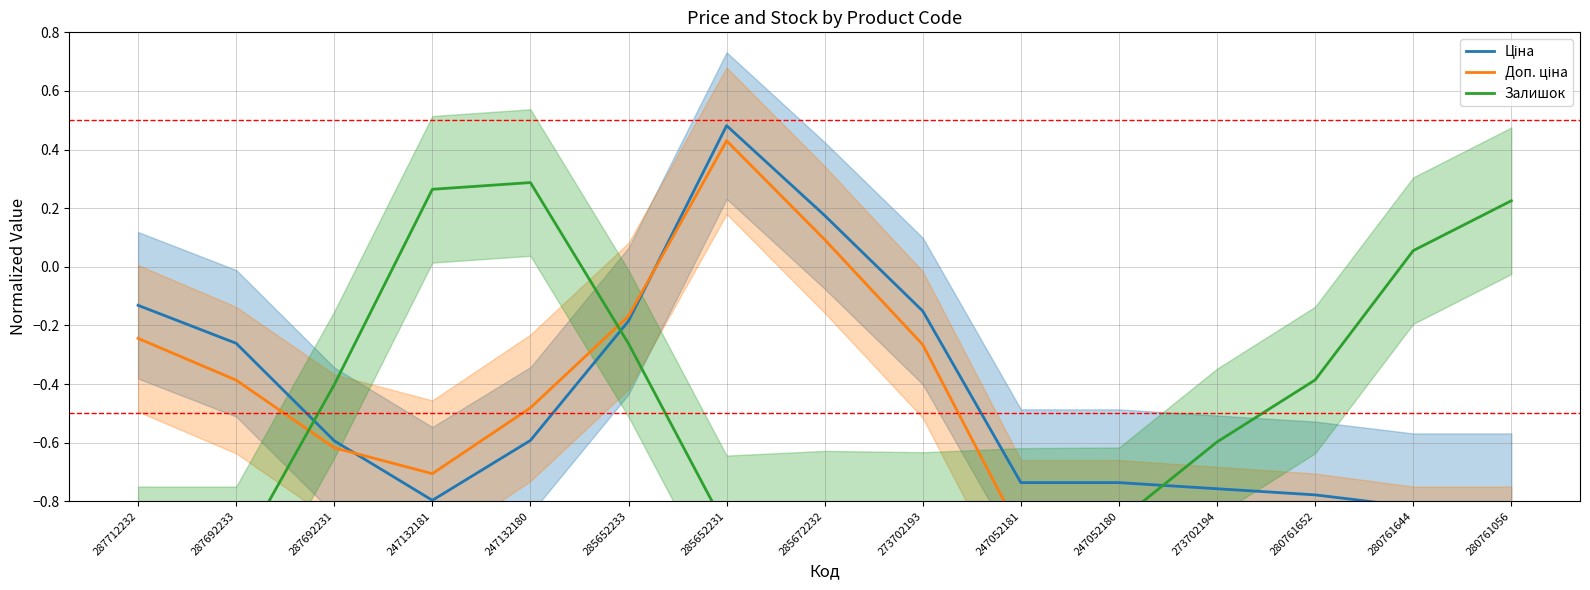

At which category does the chart reach its peak across all series?

285652231